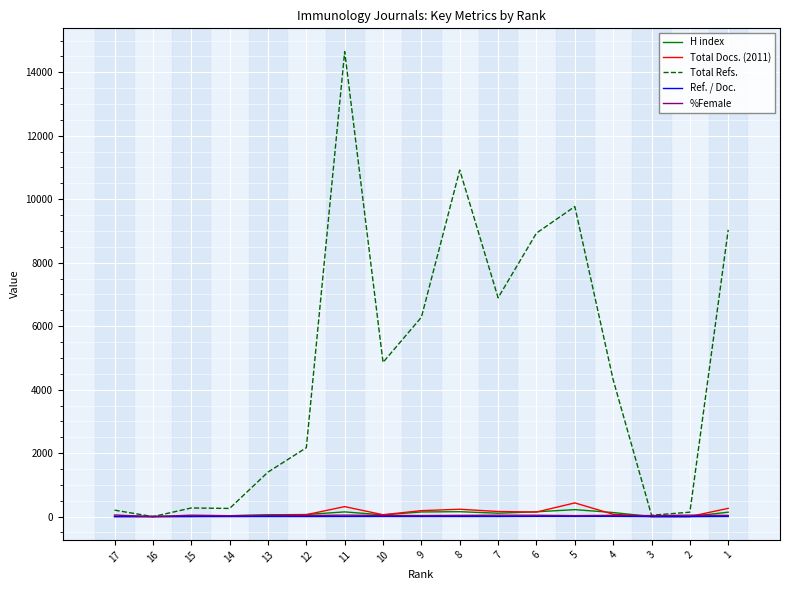

How many values in the Total Refs. series are below 4313?

8